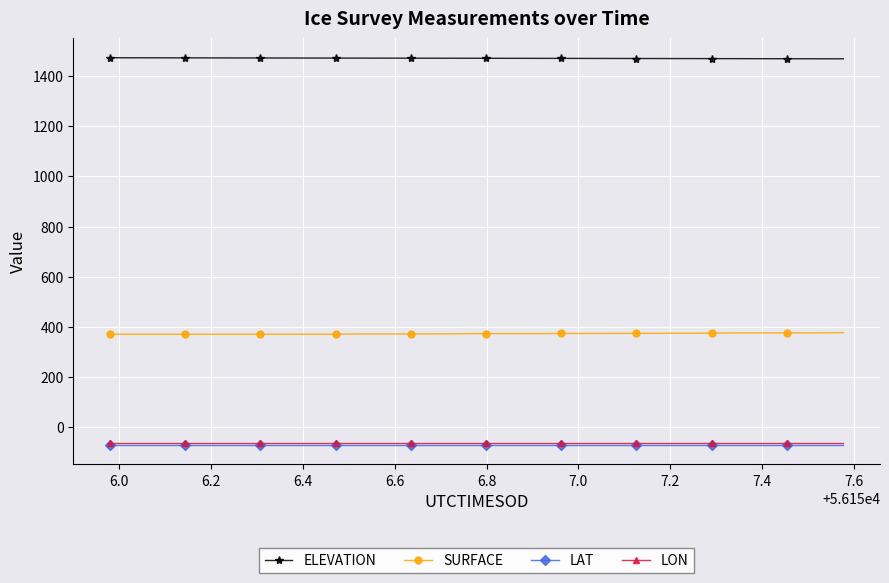

Which series has the largest total across all categories?

ELEVATION